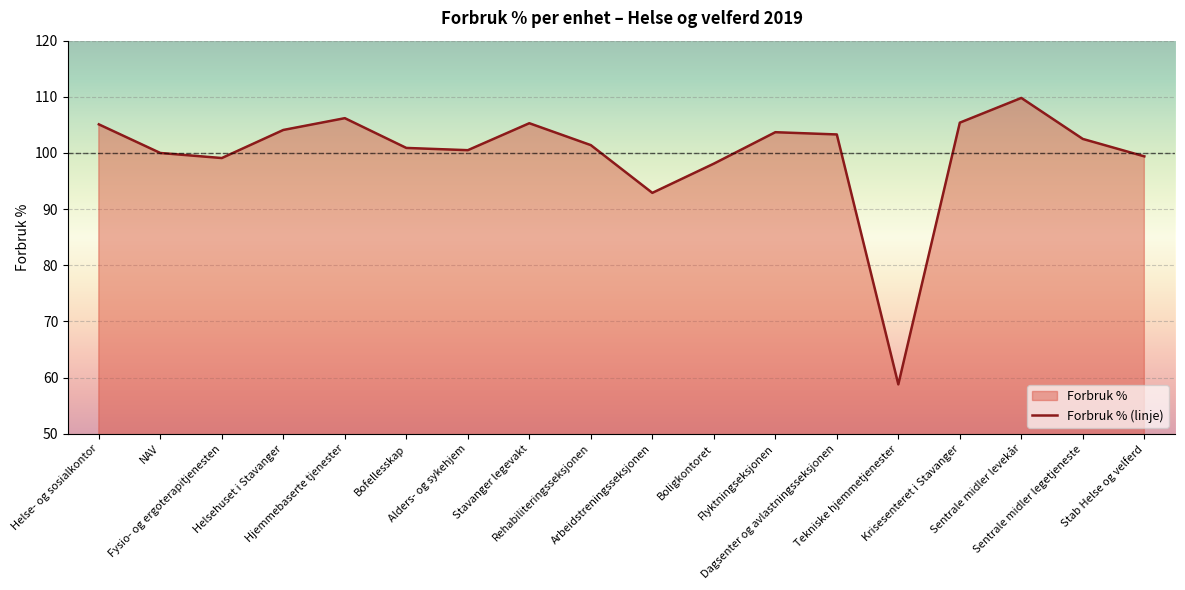

At which category does the chart reach its peak across all series?

Sentrale midler levekår